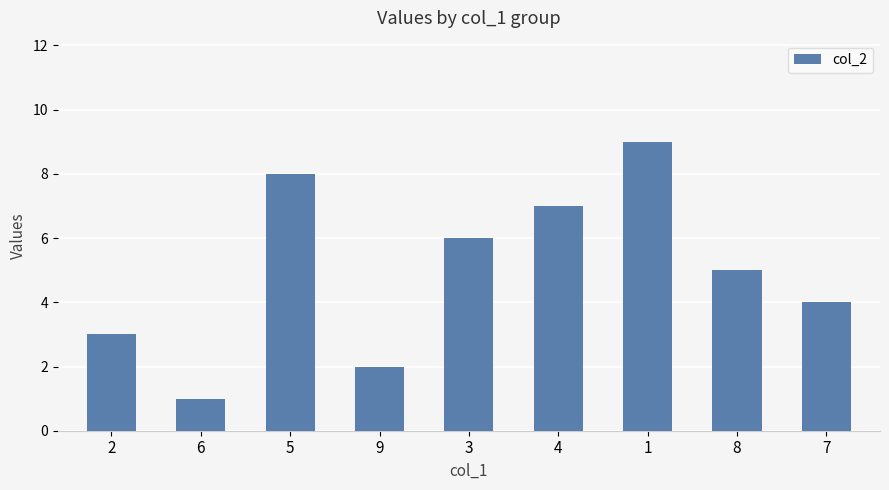

Reading left to right, list all the values displayed in this chart.

2=3	6=1	5=8	9=2	3=6	4=7	1=9	8=5	7=4